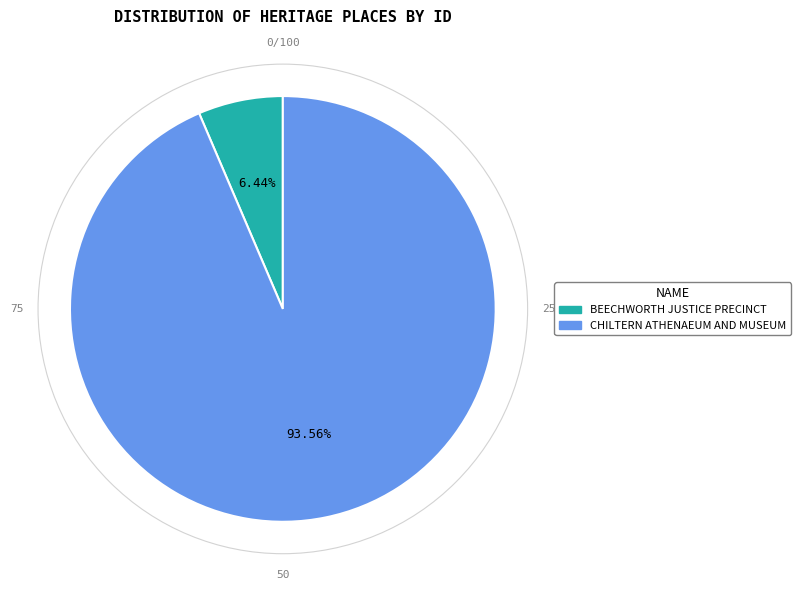

To the nearest percent, what percentage of the pie is BEECHWORTH JUSTICE PRECINCT?

6%